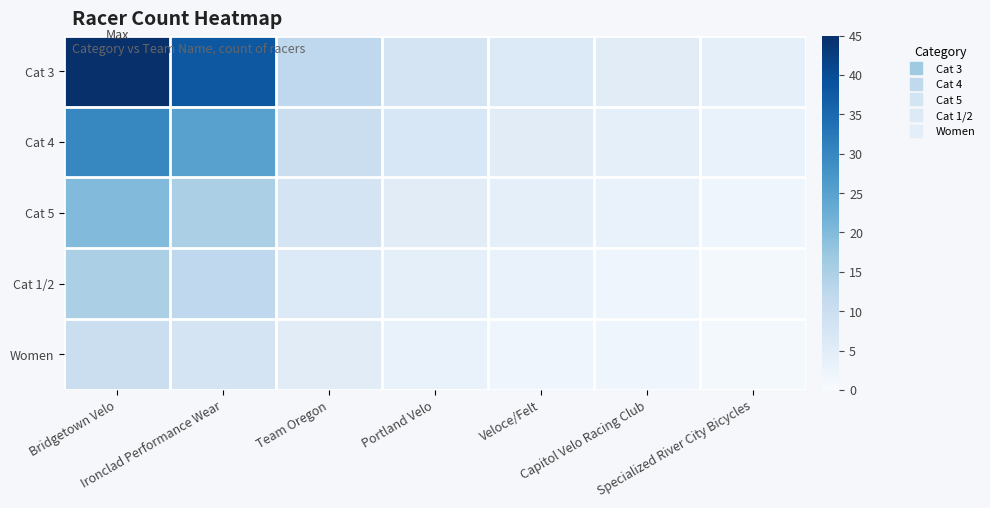

Reading left to right, what are all the values shown in this chart?

Cat 3: Bridgetown Velo=45	Ironclad Performance Wear=38	Team Oregon=12	Portland Velo=8	Veloce/Felt=6	Capitol Velo Racing Club=5	Specialized River City Bicycles=4
Cat 4: Bridgetown Velo=30	Ironclad Performance Wear=25	Team Oregon=10	Portland Velo=7	Veloce/Felt=5	Capitol Velo Racing Club=4	Specialized River City Bicycles=3
Cat 5: Bridgetown Velo=20	Ironclad Performance Wear=15	Team Oregon=8	Portland Velo=5	Veloce/Felt=4	Capitol Velo Racing Club=3	Specialized River City Bicycles=2
Cat 1/2: Bridgetown Velo=15	Ironclad Performance Wear=12	Team Oregon=6	Portland Velo=4	Veloce/Felt=3	Capitol Velo Racing Club=2	Specialized River City Bicycles=1
Women: Bridgetown Velo=10	Ironclad Performance Wear=8	Team Oregon=5	Portland Velo=3	Veloce/Felt=2	Capitol Velo Racing Club=2	Specialized River City Bicycles=1